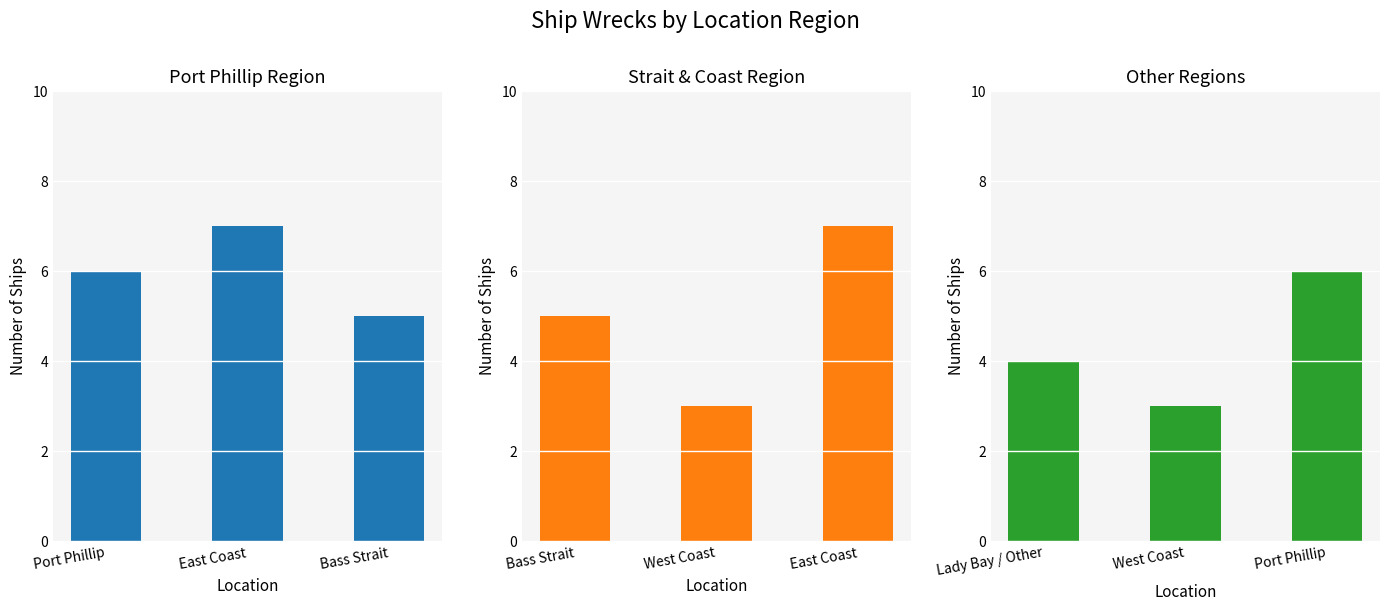

How many data points in Other Regions are above 4?

1